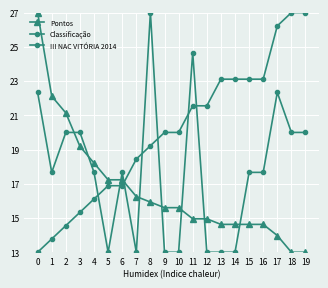

Which series has the widest spread of values?

Pontos